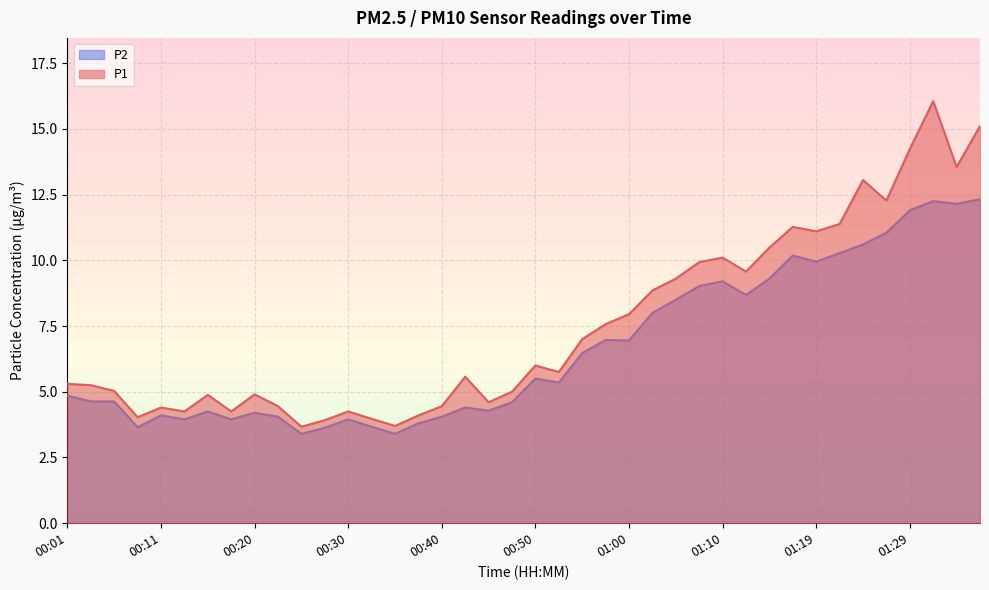

How many interior local valleys does the P2 series have?

11